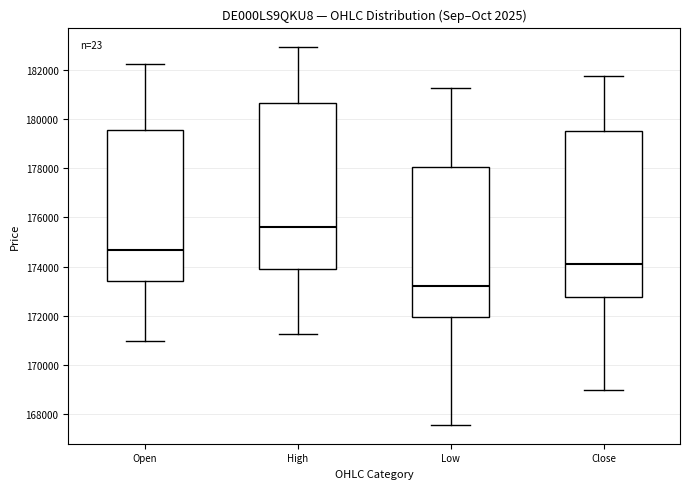

Where does the upper whisker of the box for Low end on the y-axis? The values are not printed on the chart, so give them approximately, as read against the axis.

181200